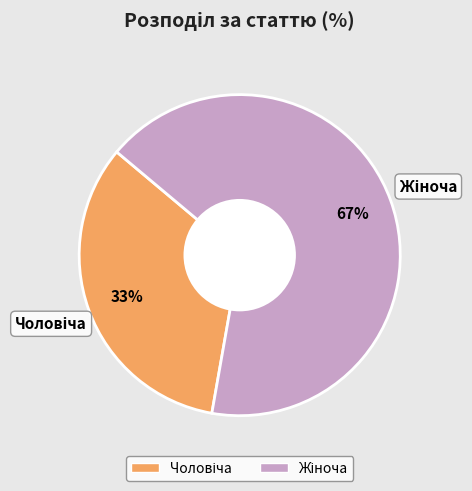

Is there any slice that represents more than half of the pie?

Yes